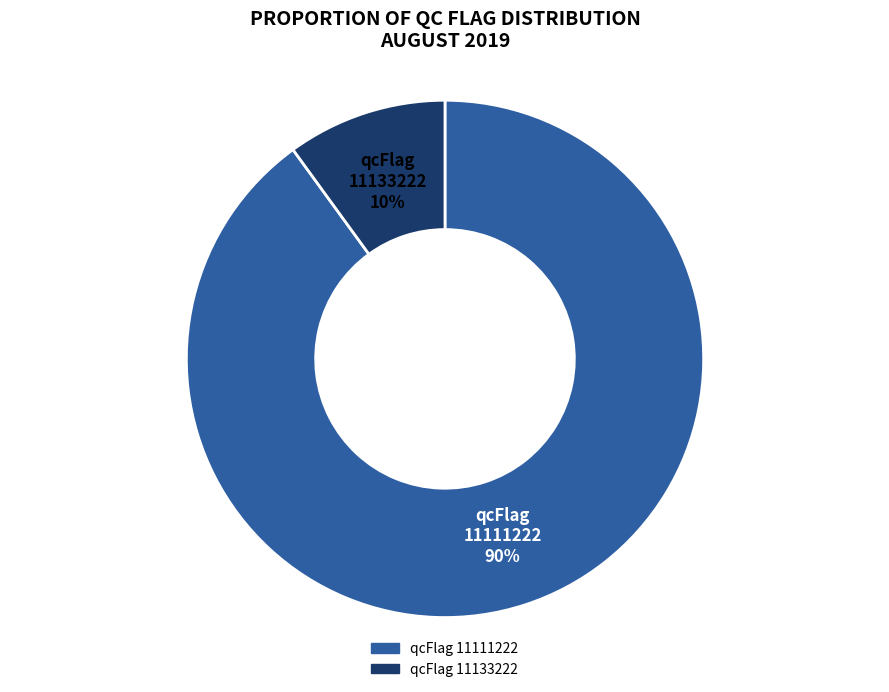

To the nearest percent, what is the average slice percentage?

50%